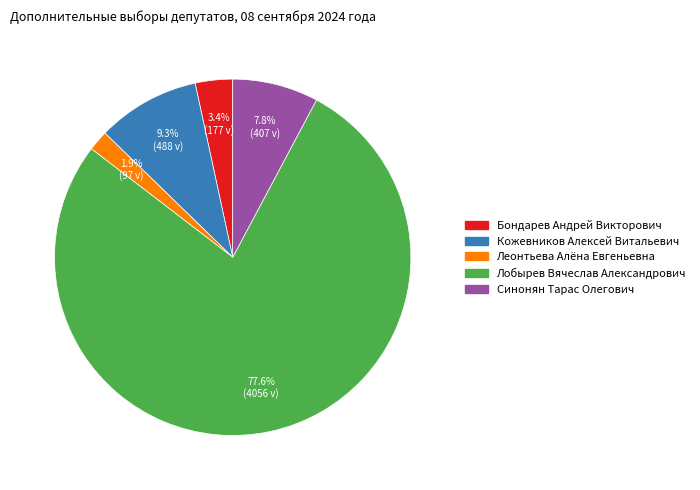

The Синонян Тарас Олегович slice represents 1% of the pie. True or false?

False